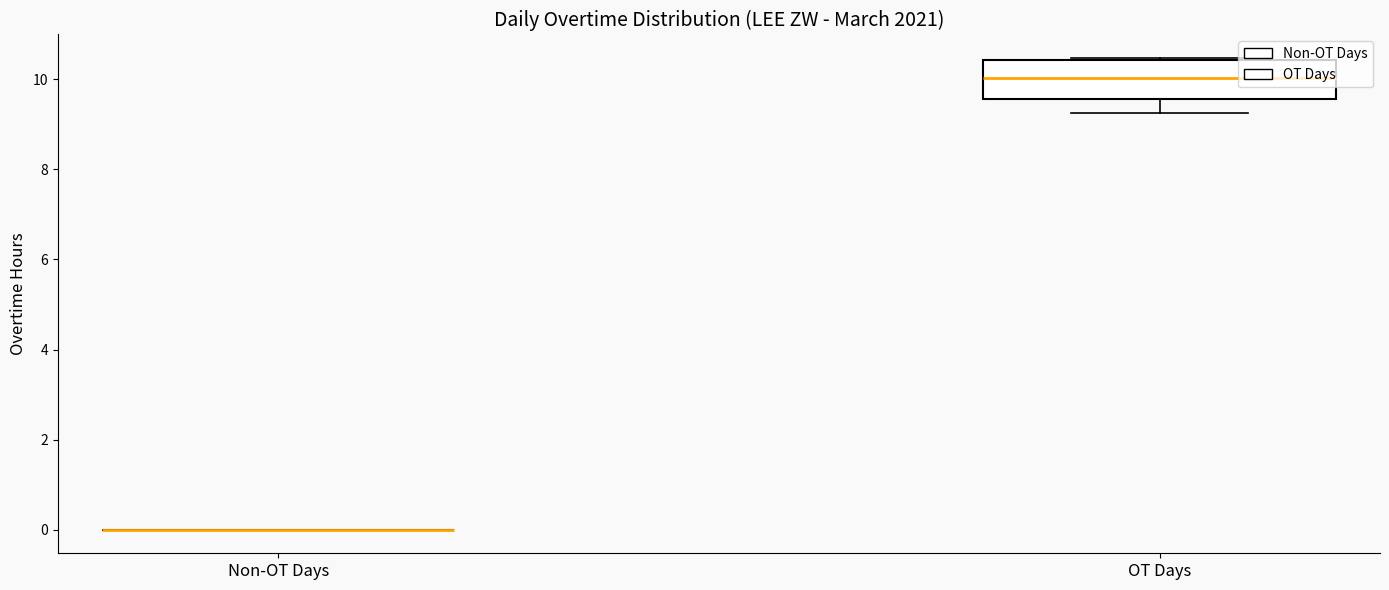

How many values are above zero?

4